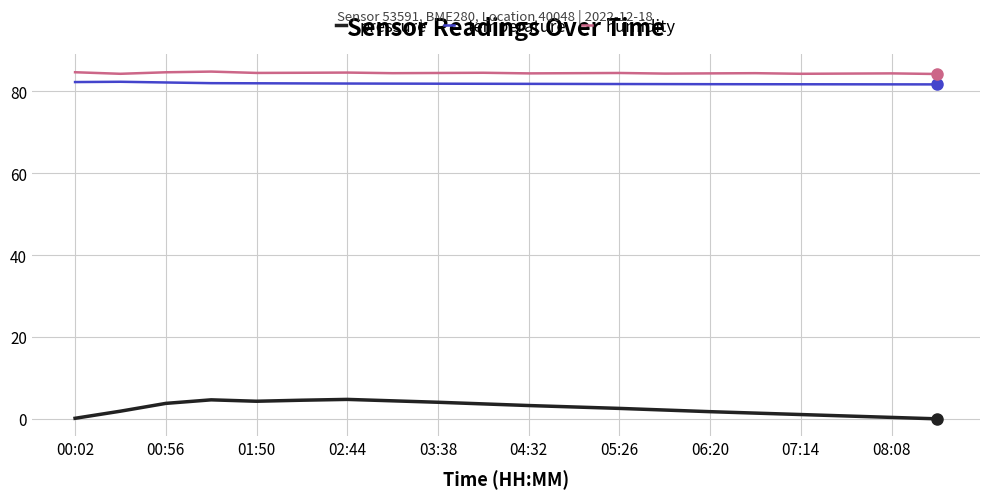

How many lines are shown in the chart?

3